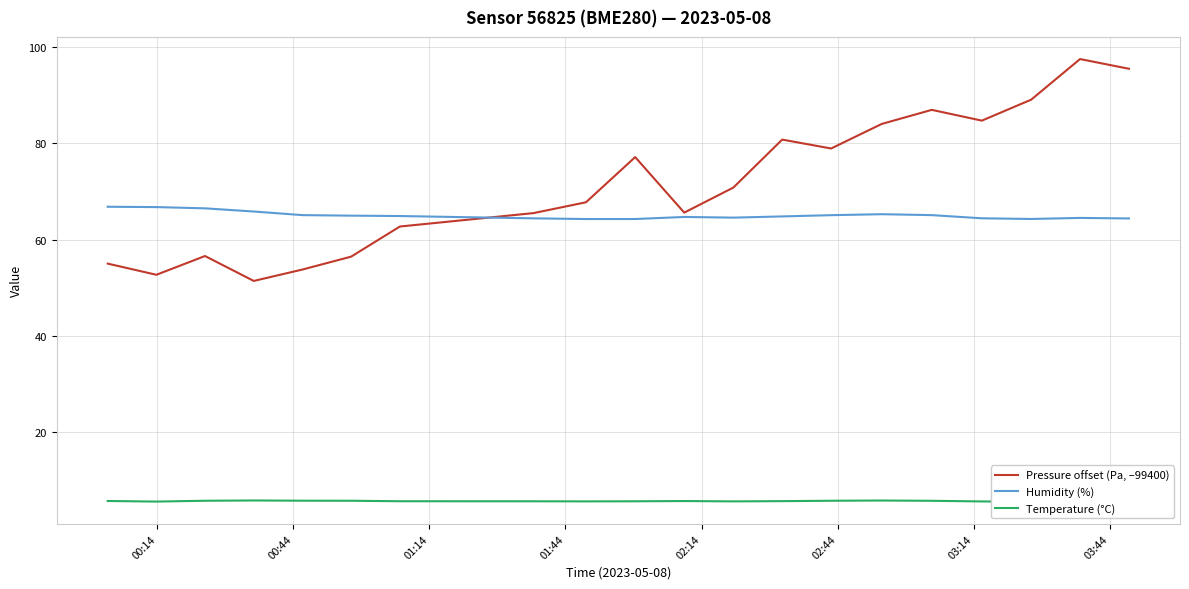

Rank the series by their maximum value, from lowest to highest.

Temperature (°C), Humidity (%), Pressure offset (Pa, –99400)